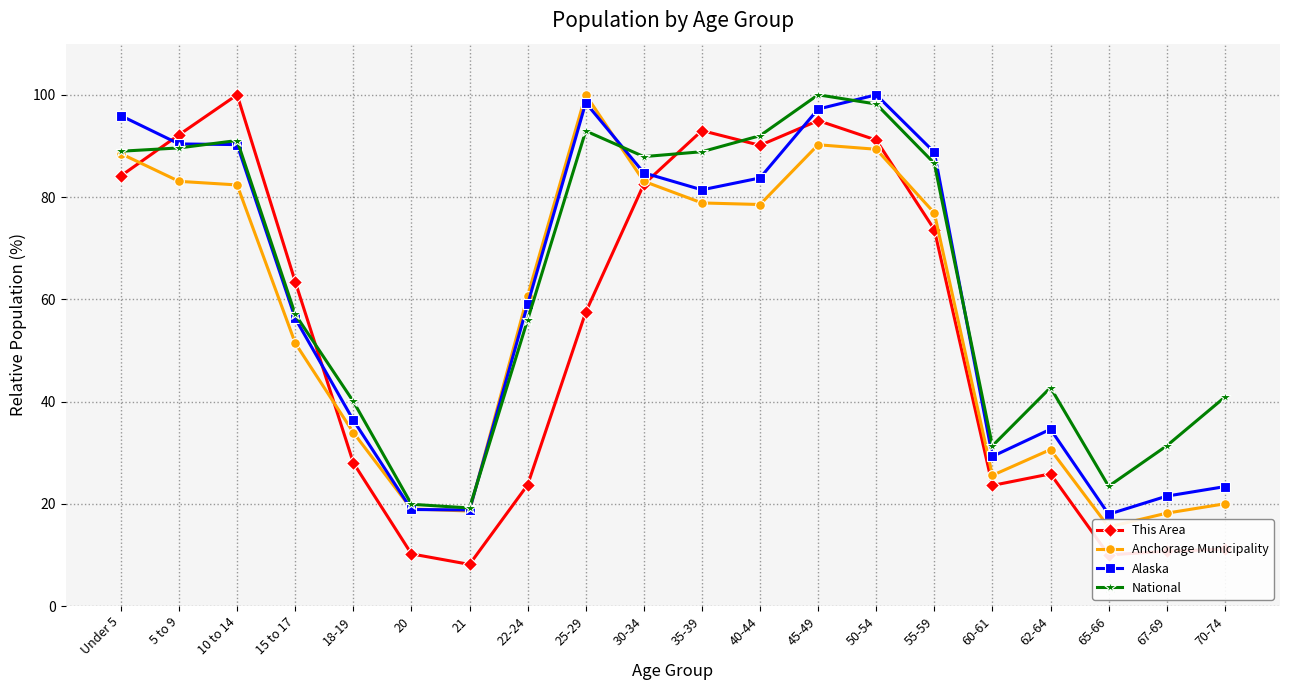

Reading left to right, transcribe all the data shown in this chart.

This Area: Under 5=84.1	5 to 9=92.2	10 to 14=100.0	15 to 17=63.4	18-19=28.0	20=10.2	21=8.1	22-24=23.7	25-29=57.5	30-34=82.5	35-39=93.0	40-44=90.1	45-49=95.0	50-54=91.1	55-59=73.6	60-61=23.6	62-64=25.8	65-66=10.0	67-69=10.7	70-74=11.1
Anchorage Municipality: Under 5=88.5	5 to 9=83.1	10 to 14=82.4	15 to 17=51.4	18-19=33.9	20=19.0	21=18.6	22-24=60.7	25-29=100.0	30-34=83.1	35-39=78.8	40-44=78.5	45-49=90.2	50-54=89.3	55-59=76.9	60-61=25.6	62-64=30.6	65-66=15.5	67-69=18.2	70-74=20.0
Alaska: Under 5=95.9	5 to 9=90.4	10 to 14=90.3	15 to 17=56.3	18-19=36.3	20=18.9	21=18.8	22-24=59.0	25-29=98.4	30-34=84.7	35-39=81.4	40-44=83.7	45-49=97.2	50-54=100.0	55-59=88.8	60-61=29.3	62-64=34.6	65-66=17.9	67-69=21.5	70-74=23.4
National: Under 5=89.0	5 to 9=89.6	10 to 14=91.1	15 to 17=57.0	18-19=40.0	20=19.9	21=19.2	22-24=56.0	25-29=92.9	30-34=87.9	35-39=88.9	40-44=92.0	45-49=100.0	50-54=98.2	55-59=86.6	60-61=31.3	62-64=42.7	65-66=23.4	67-69=31.3	70-74=40.9